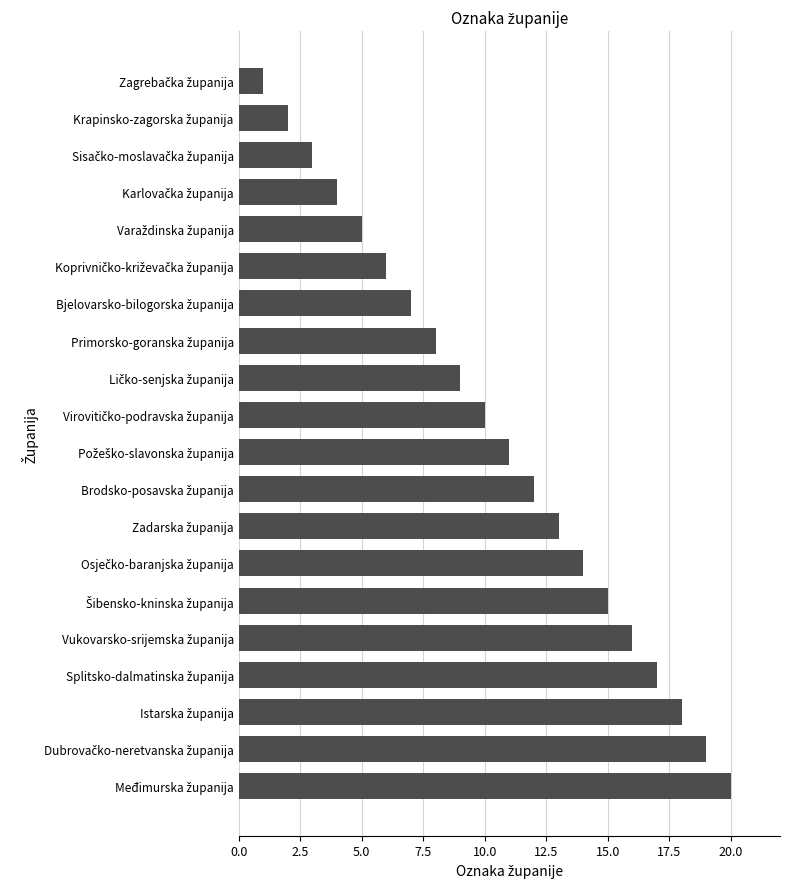

What is the sum of all values?

210